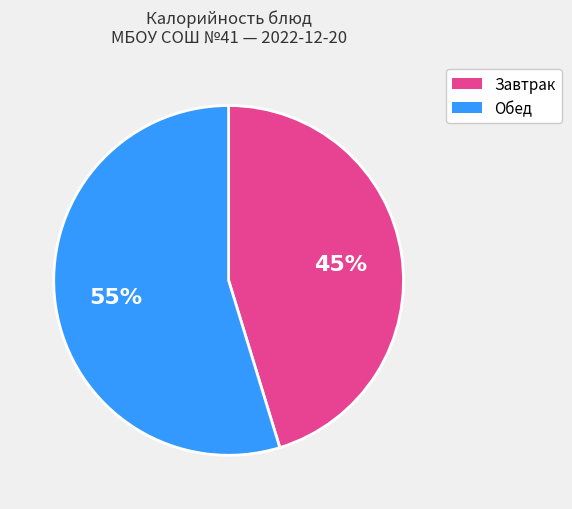

To the nearest percent, what percentage of the pie is Завтрак?

45%